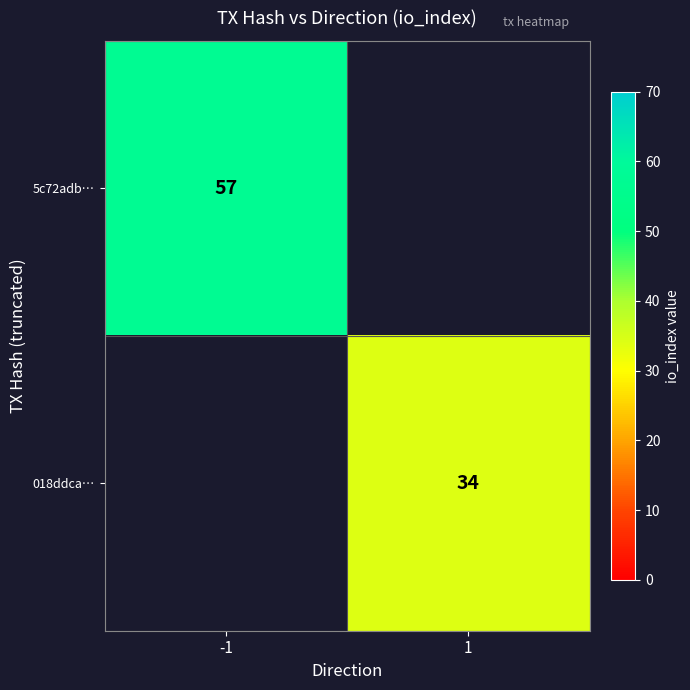

The value of 018ddca… at 1 is 34. True or false?

True